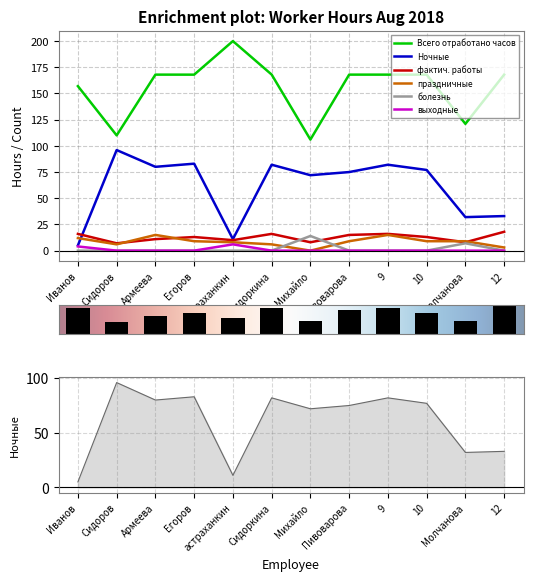

Which series has the largest range (max minus min)?

Всего отработано часов